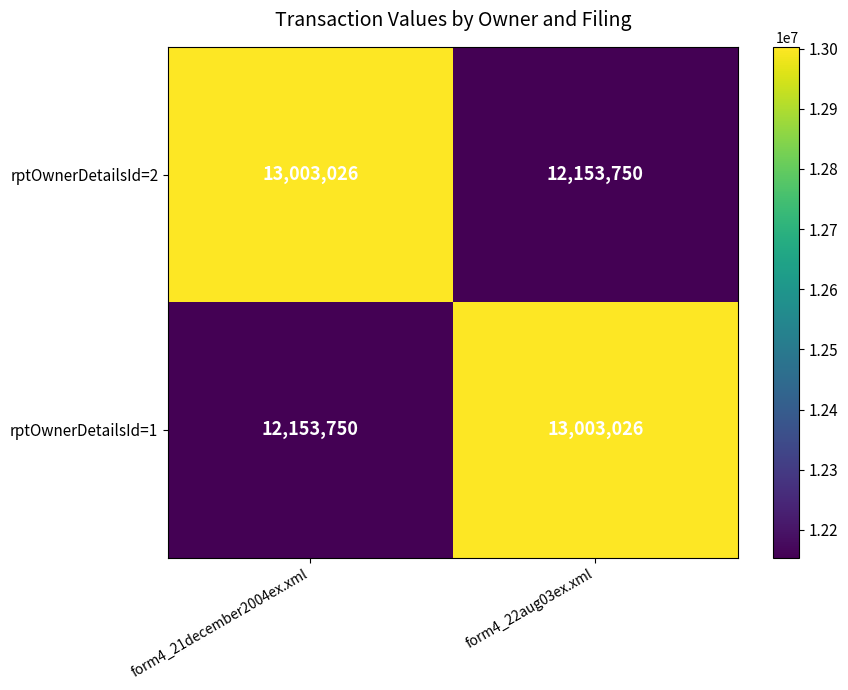

What is the minimum value shown in the chart?

12153750